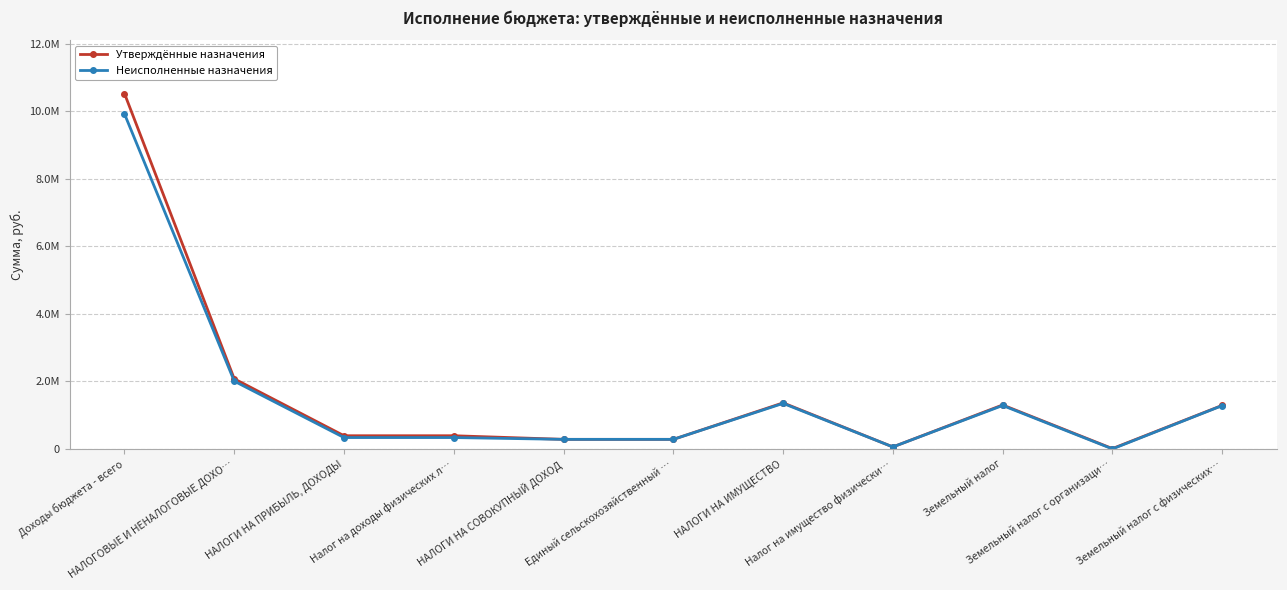

True or false: Неисполненные назначения and Утверждённые назначения intersect in this chart.

False